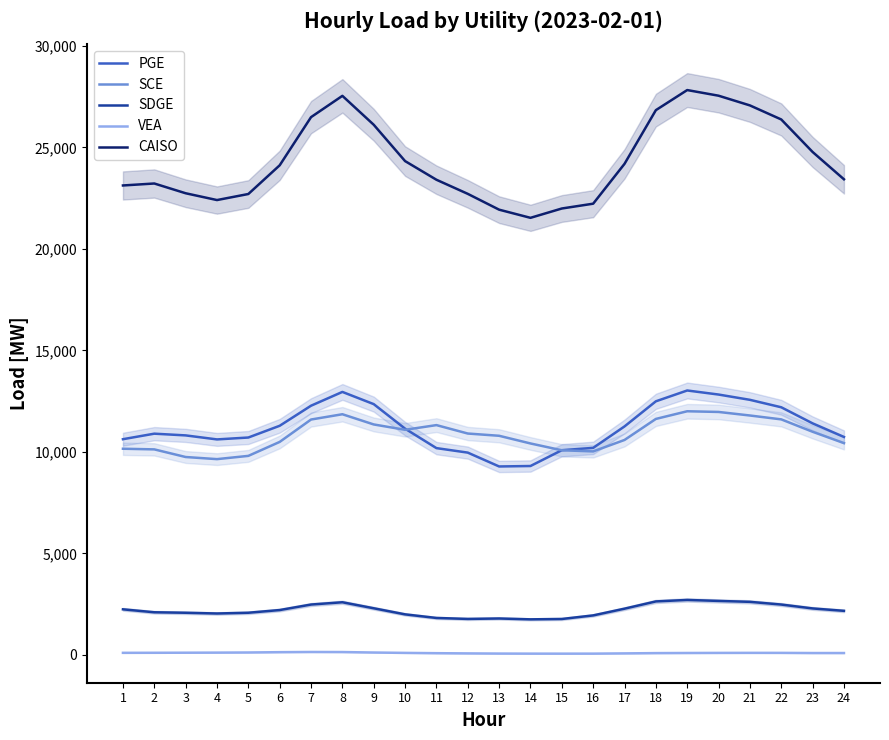

True or false: SDGE and VEA cross at least once.

False